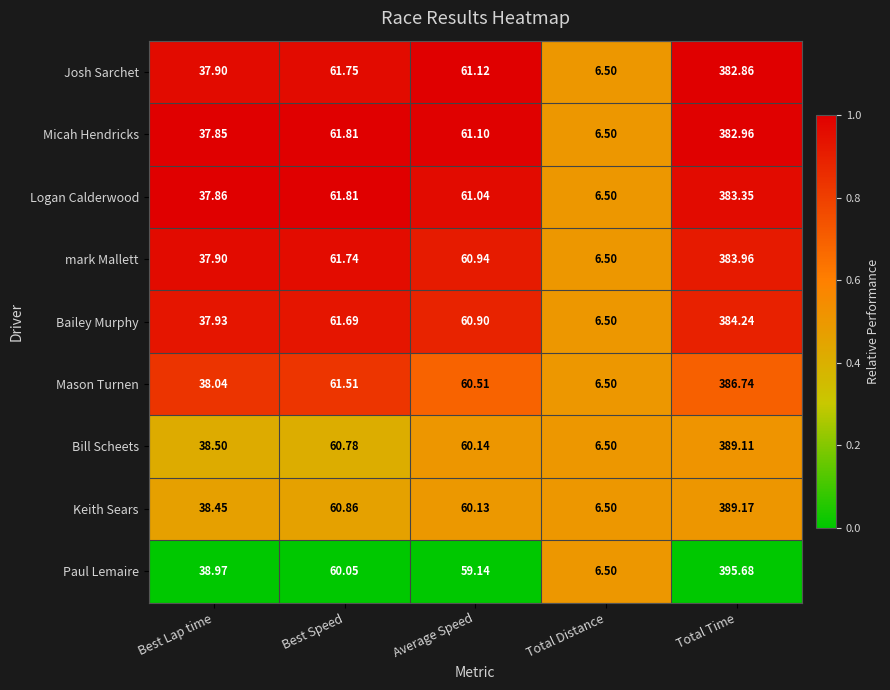

How many data points does each series have?

5